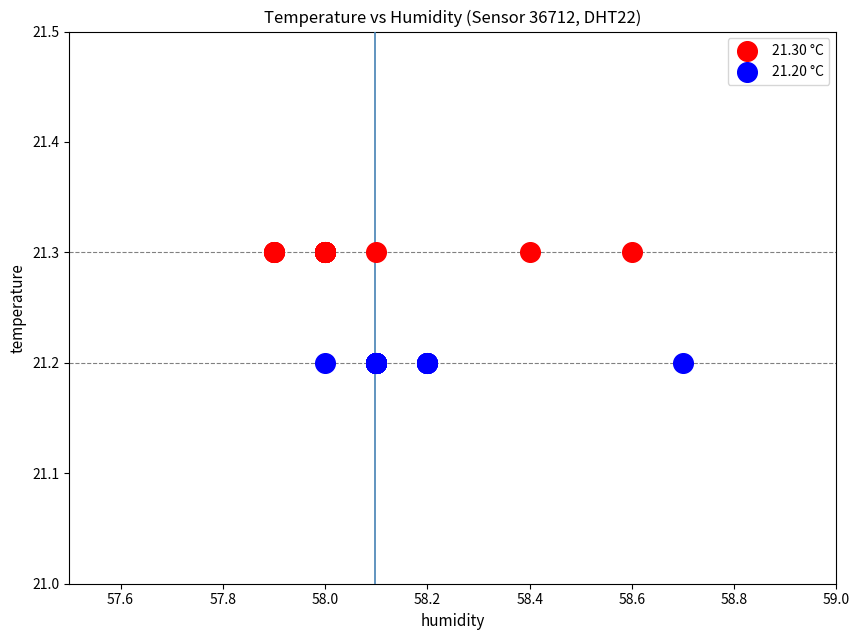

Which series reaches the minimum Y coordinate?

21.20 °C